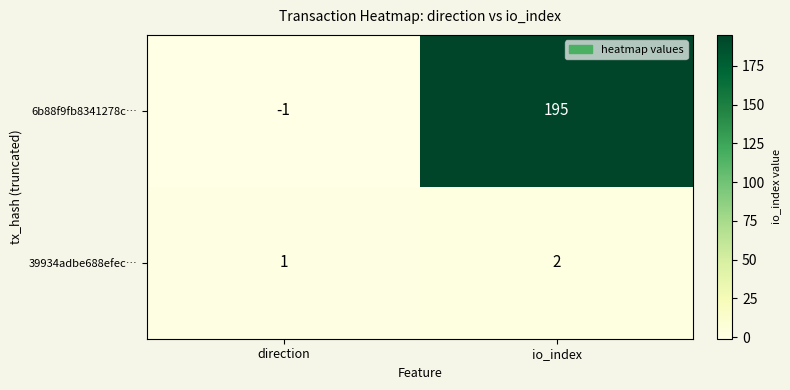

Reading left to right, extract all data points from this chart.

6b88f9fb8341278c…: -1	195
39934adbe688efec…: 1	2